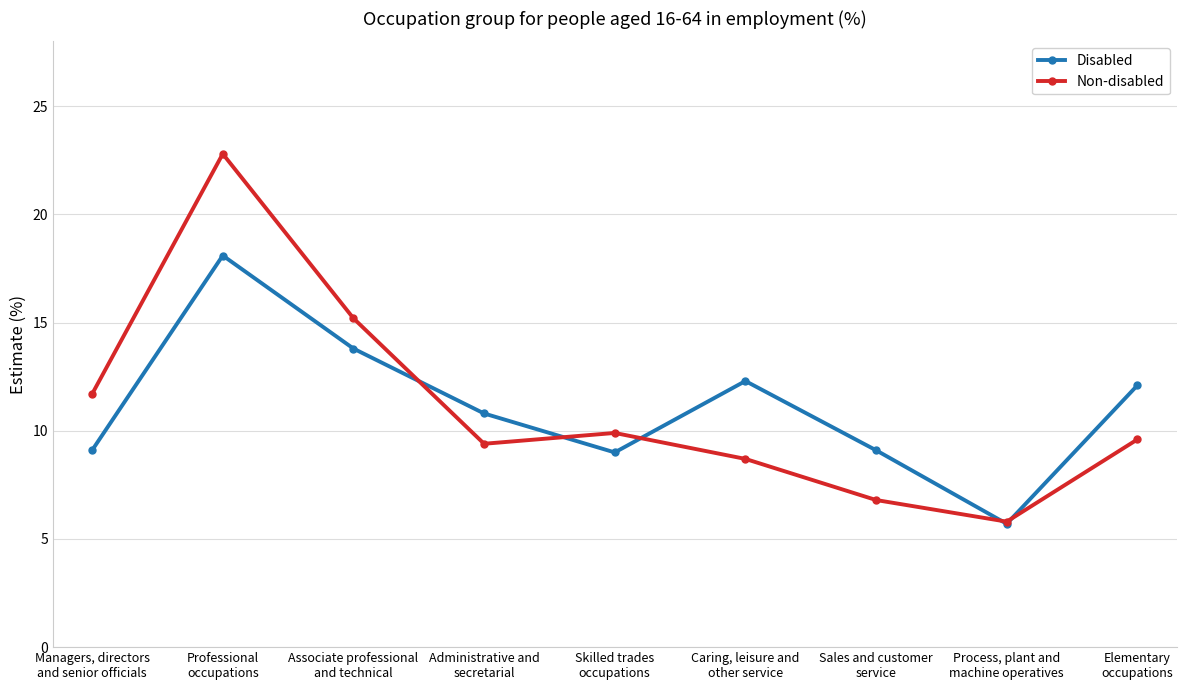

At which label is Disabled closest to 11?

Administrative and
secretarial